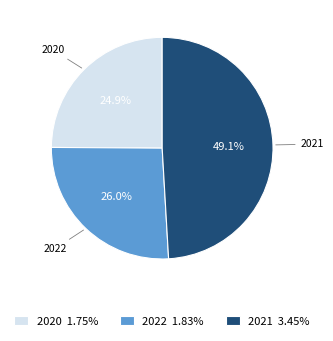

What is the smallest slice in the pie chart?

2020